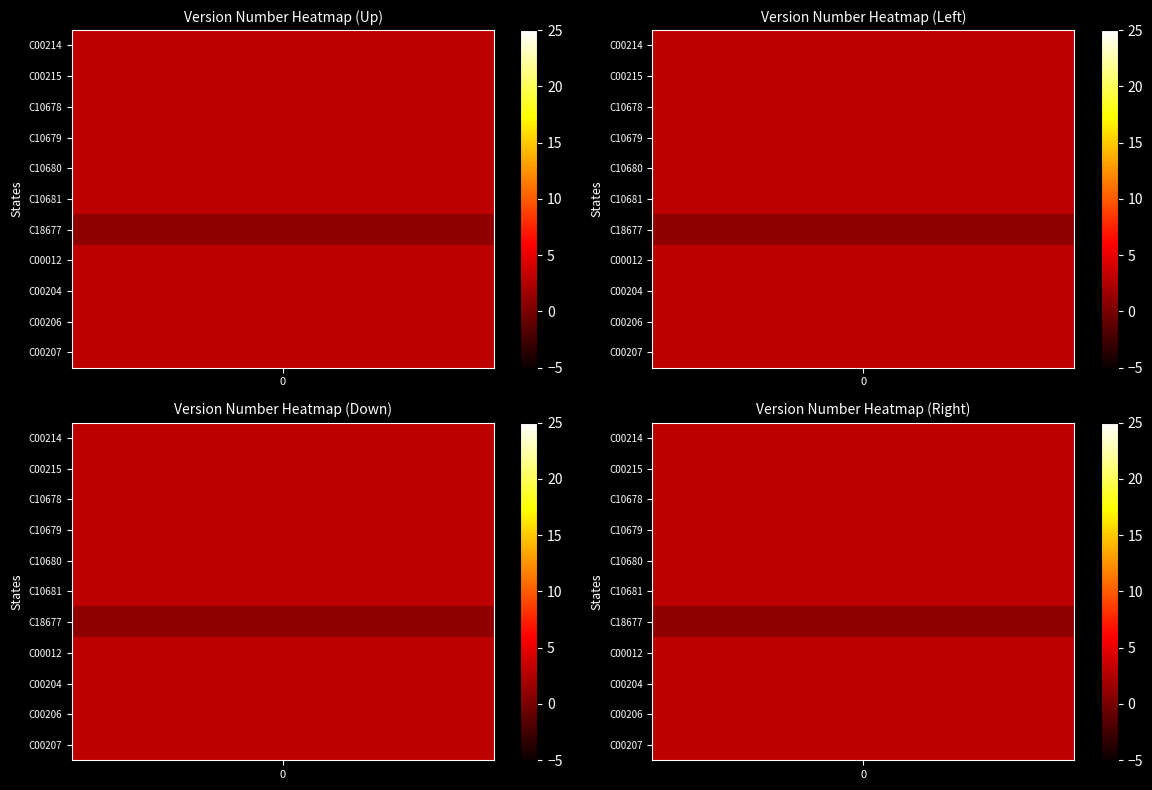

Read the C10678 value at 0.

3